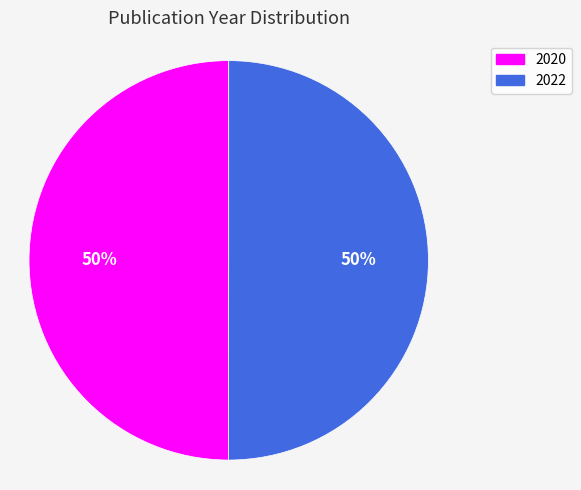

To the nearest percent, what is the average slice percentage?

50%